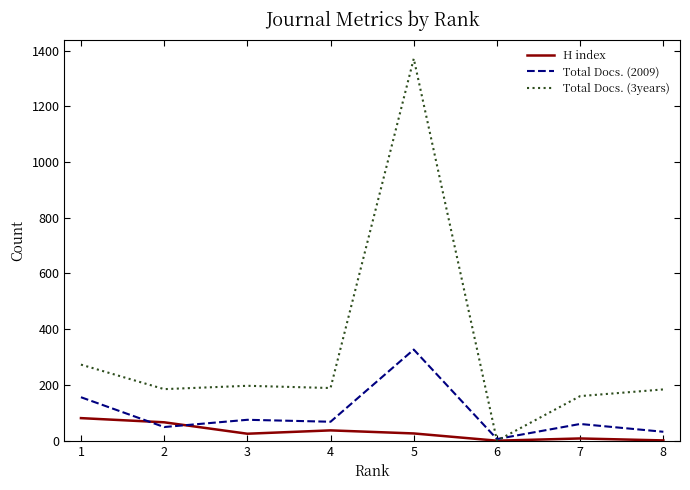

Which category has the highest value in the H index series?

1